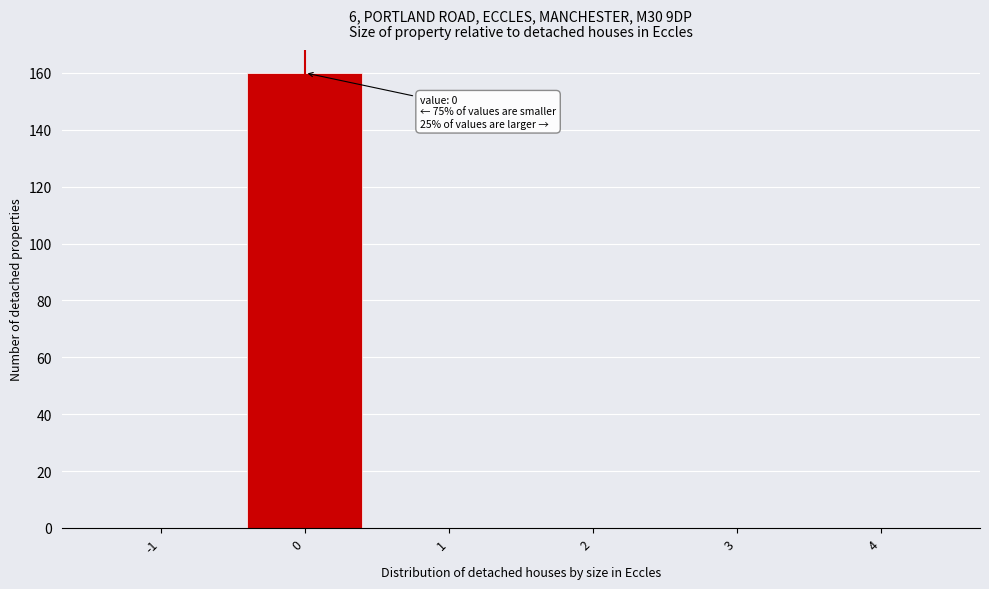

Reading right to left, extract all data points from this chart.

4=0	3=0	2=0	1=0	0=160	-1=0